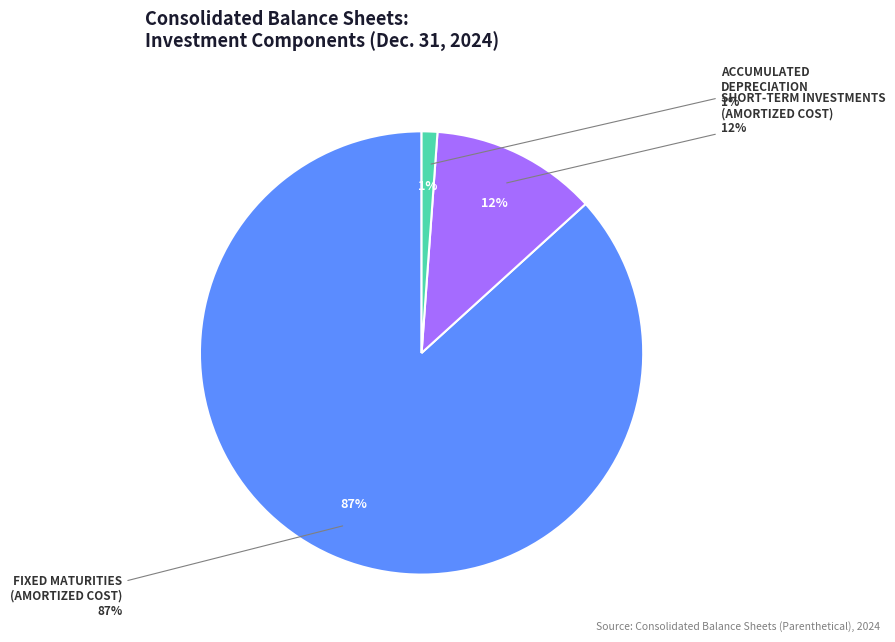

What is the change in value from Fixed Maturities
(Amortized Cost) to Accumulated
Depreciation?

-5394968